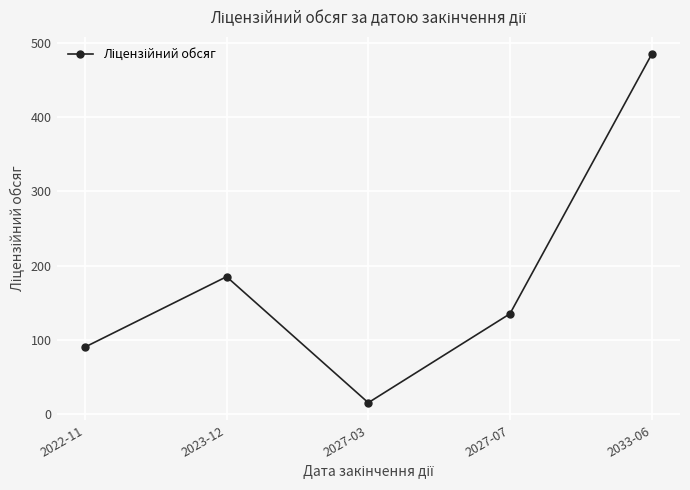

What is the ratio of the value at 2027-03 to the value at 2022-11?

0.2